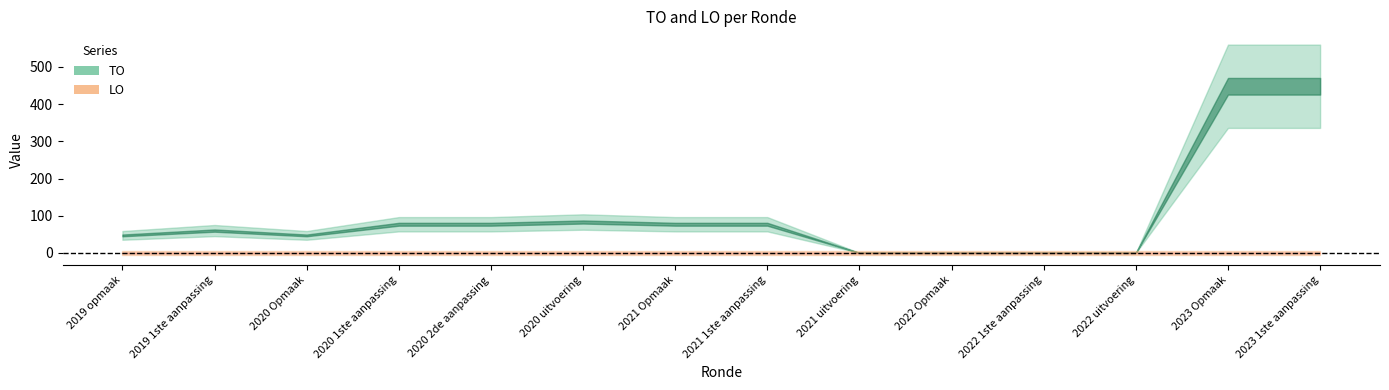

True or false: TO and LO cross at least once.

False